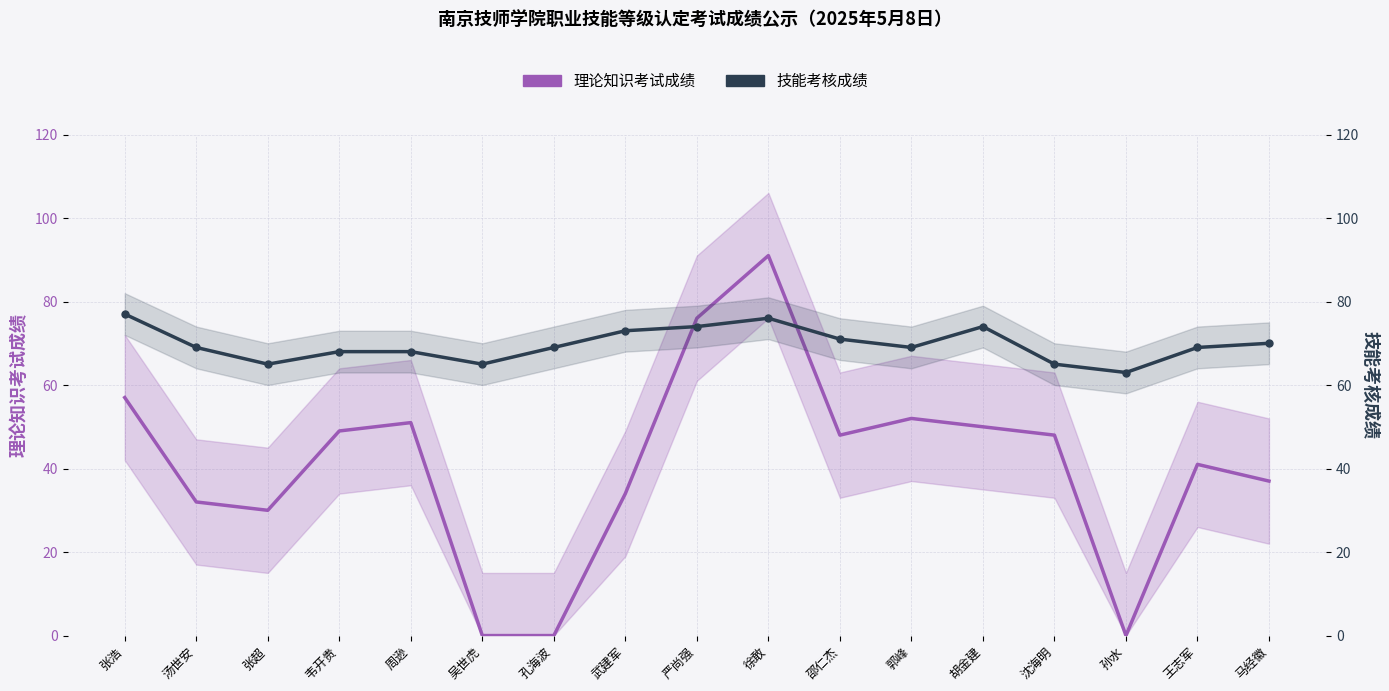

True or false: 理论知识考试成绩 has a value of 0 at 吴世虎.

True